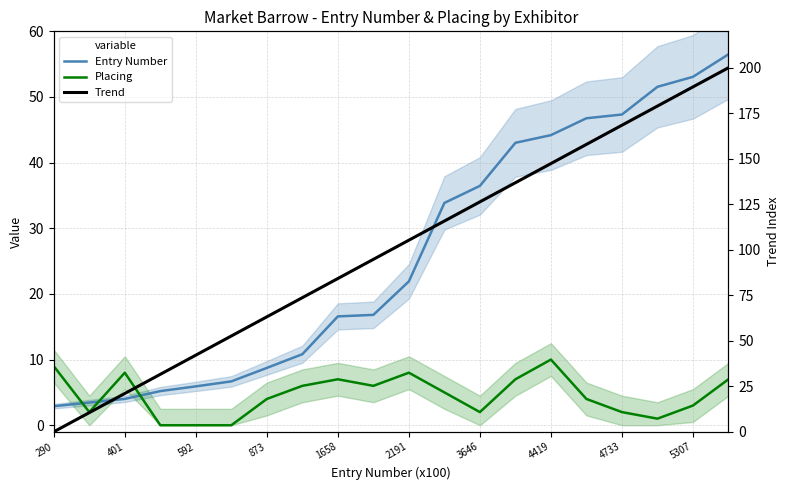

Reading right to left, what are all the values shown in this chart?

Entry Number: 56.5	53.1	51.5	47.3	46.8	44.2	43.0	36.5	33.9	21.9	16.8	16.6	10.8	8.7	6.7	5.9	5.2	4.0	3.5	2.9
Placing: 7.0	3.0	1.0	2.0	4.0	10.0	7.0	2.0	5.0	8.0	6.0	7.0	6.0	4.0	0.0	0.0	0.0	8.0	2.0	9.0
Trend: 200.0	189.5	178.9	168.4	157.9	147.4	136.8	126.3	115.8	105.3	94.7	84.2	73.7	63.2	52.6	42.1	31.6	21.1	10.5	0.0